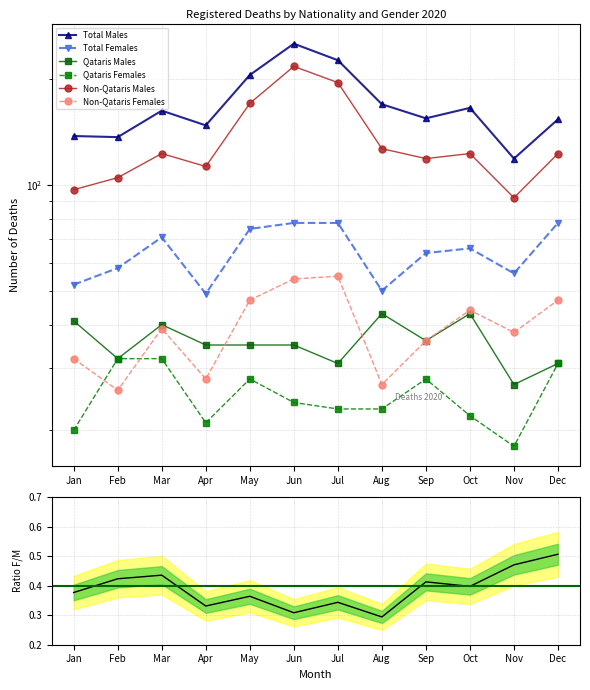

What is the difference between the Non-Qataris Males values at May and Apr?

58